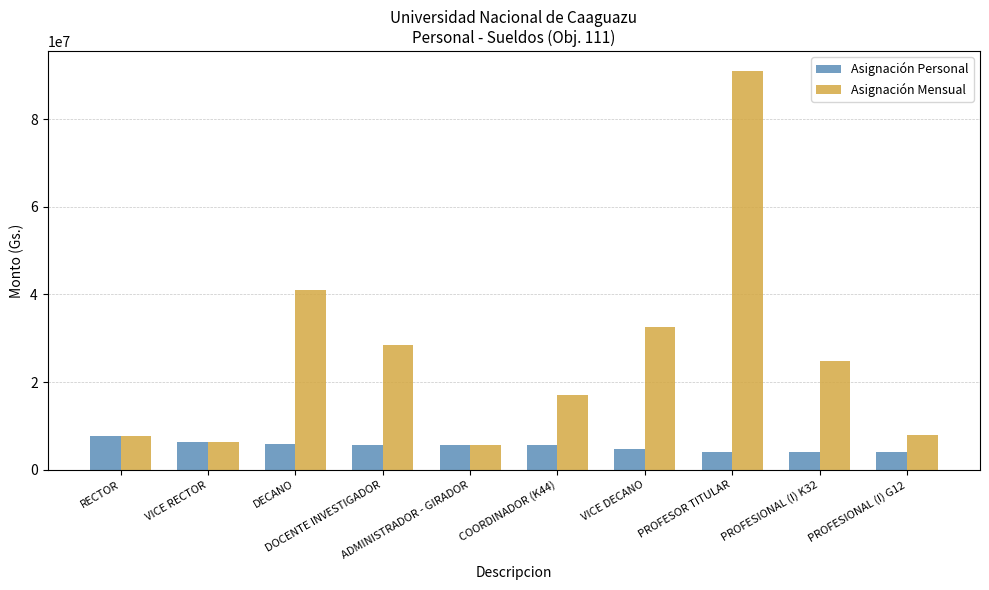

What is the sum of the Asignación Personal values at PROFESIONAL (I) K32 and DECANO?

9989300